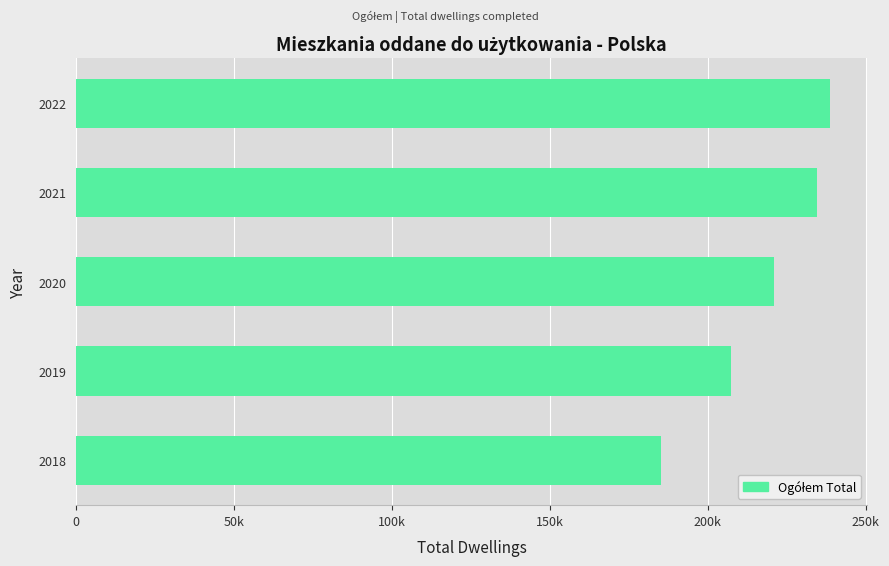

Are the bars horizontal?

Yes